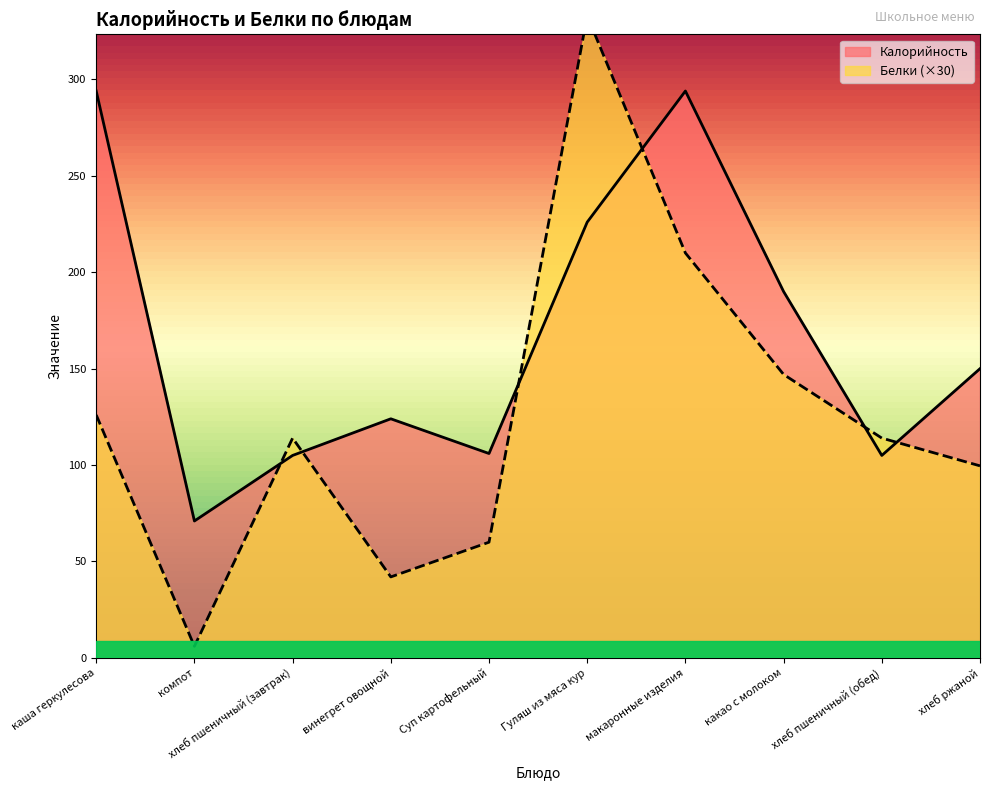

What is the minimum value shown in the chart?

6.0